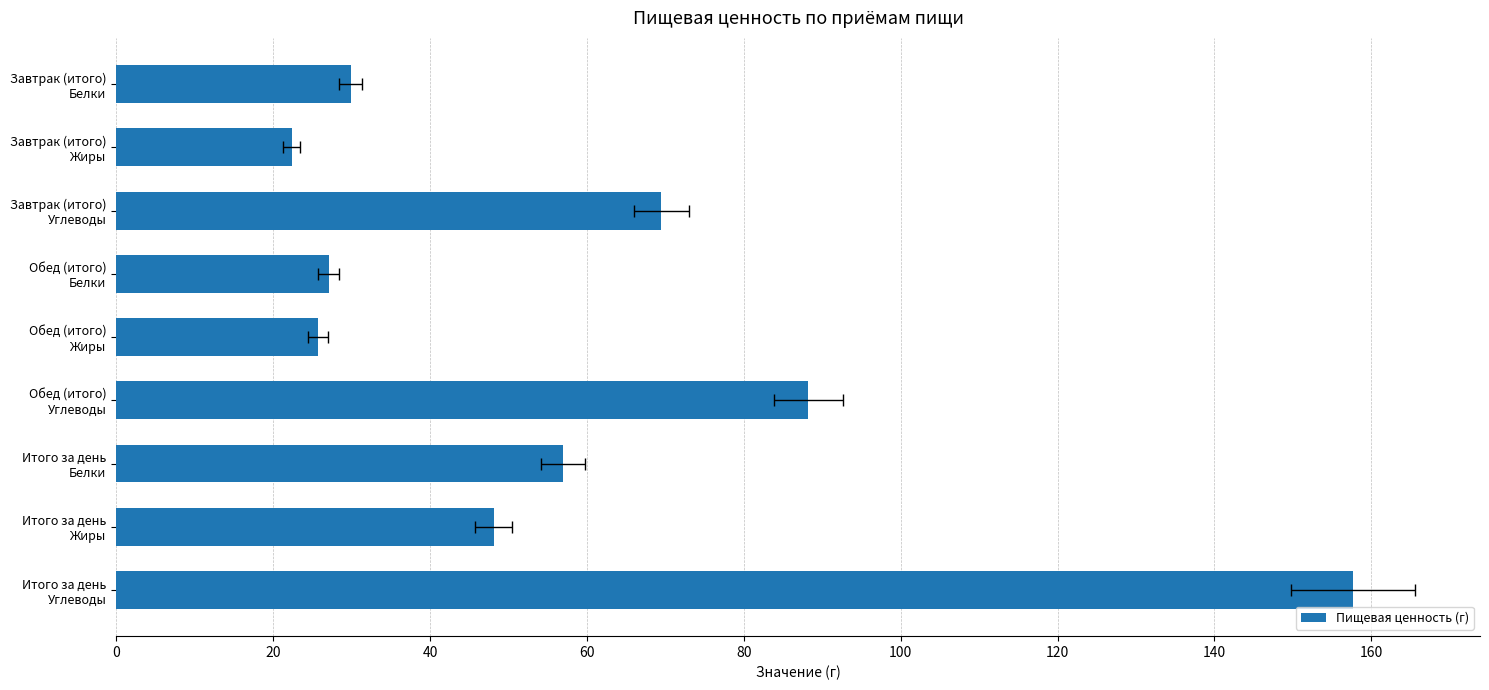

What is the value of the 5th bar from the left?

25.8